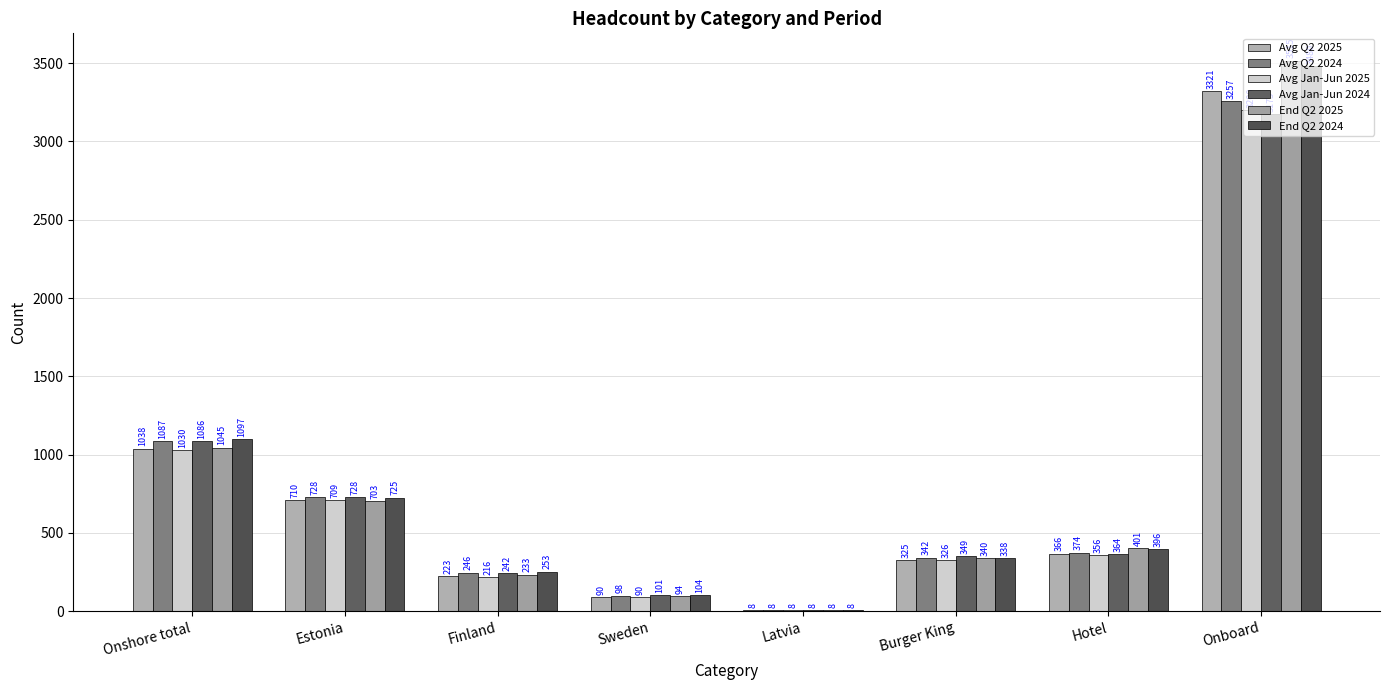

Where does the End Q2 2025 series first go above 401?

Onshore total